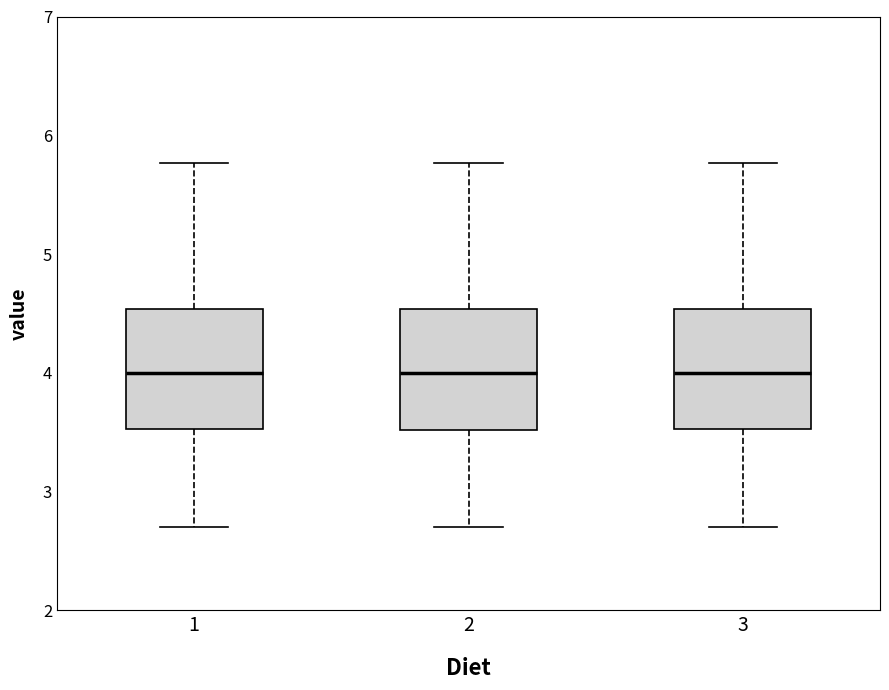

Where does the upper whisker of the box at x = 2 end on the y-axis? The values are not printed on the chart, so give them approximately, as read against the axis.

5.8